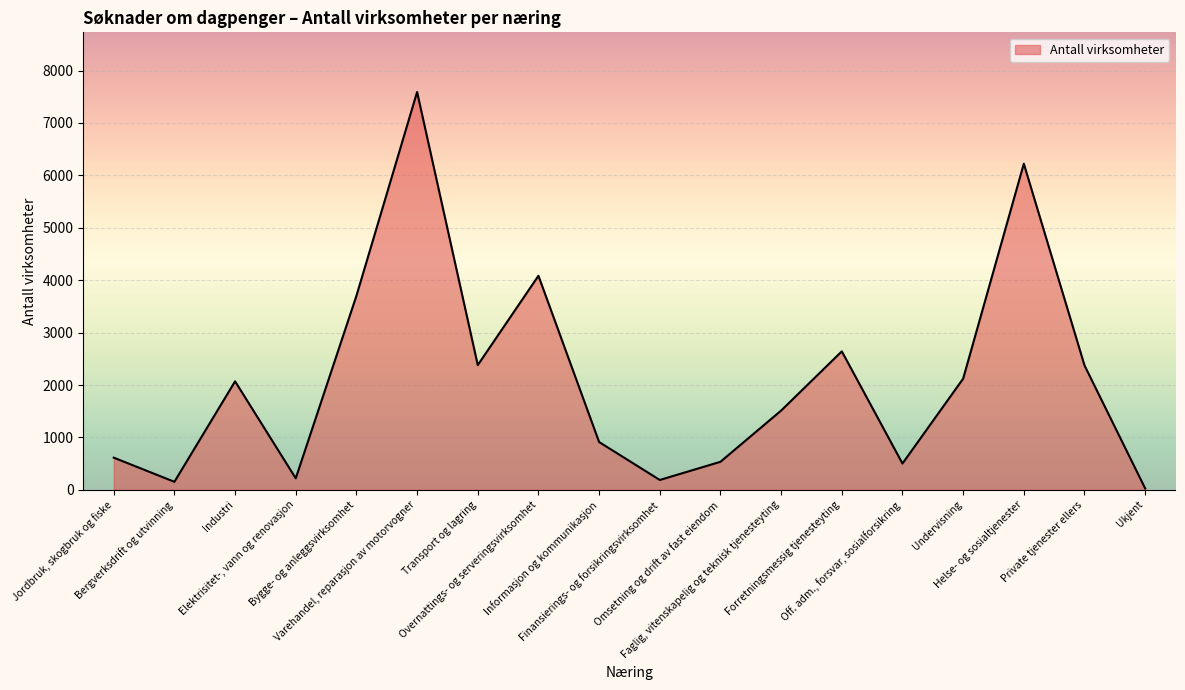

Where is the first local minimum?

Bergverksdrift og utvinning